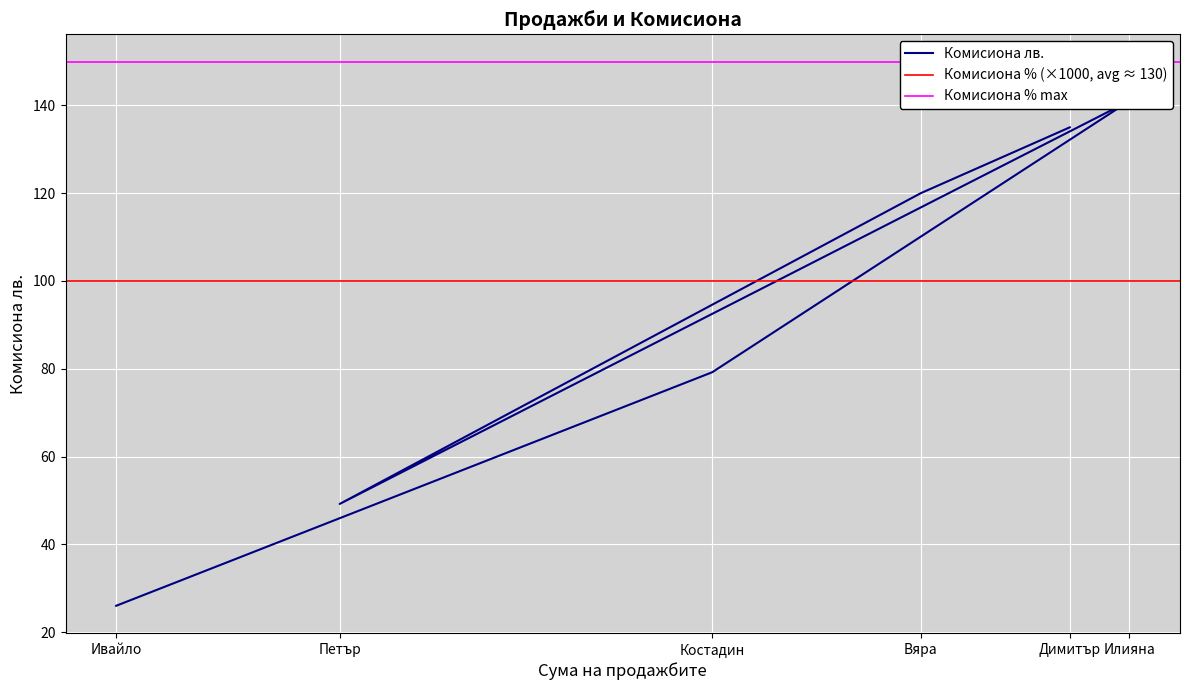

The value at Костадин is 79.2. True or false?

True